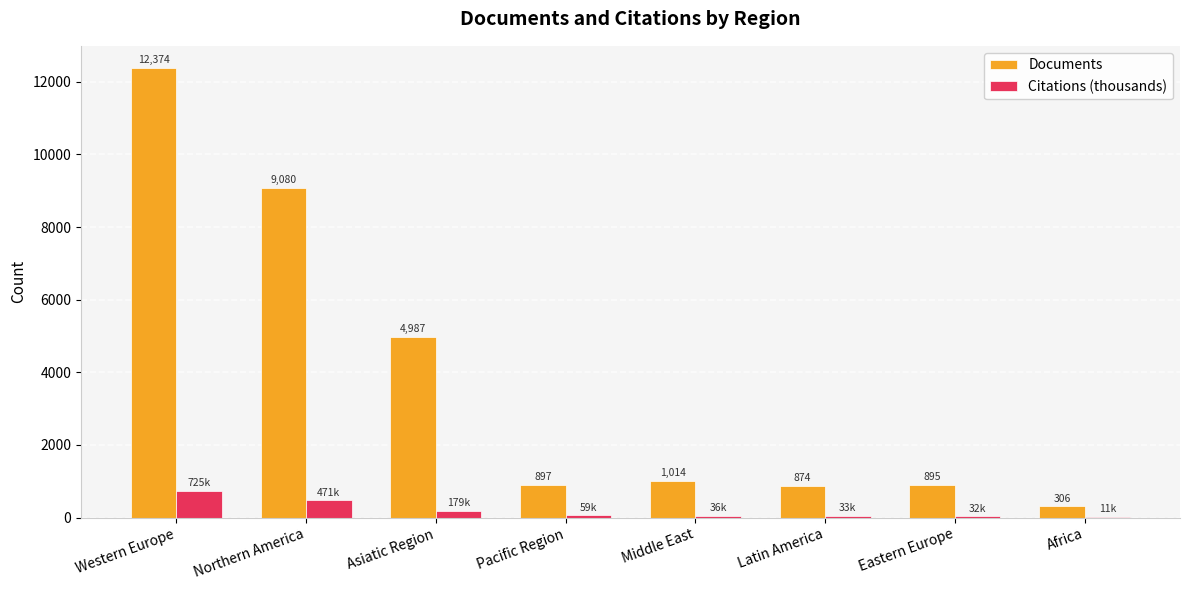

Which series changed the most between Asiatic Region and Eastern Europe?

Documents